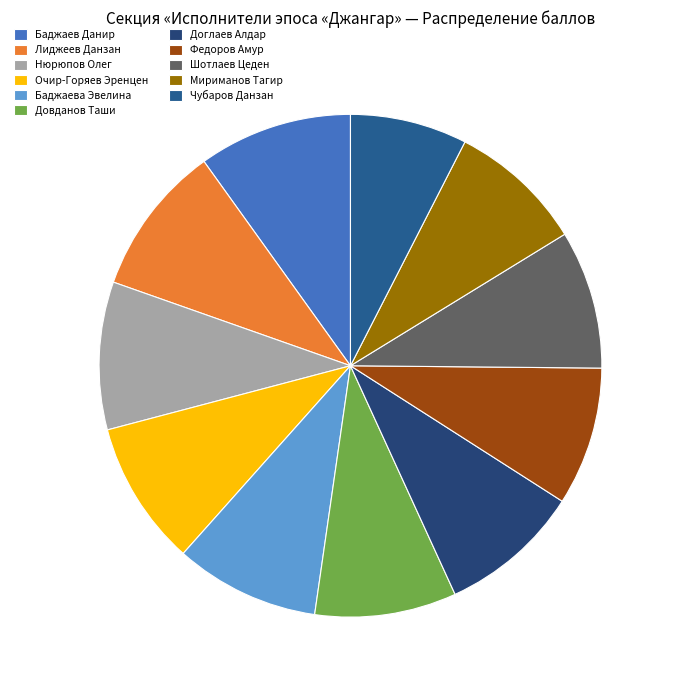

The Баджаев Данир slice represents 10% of the pie. True or false?

True